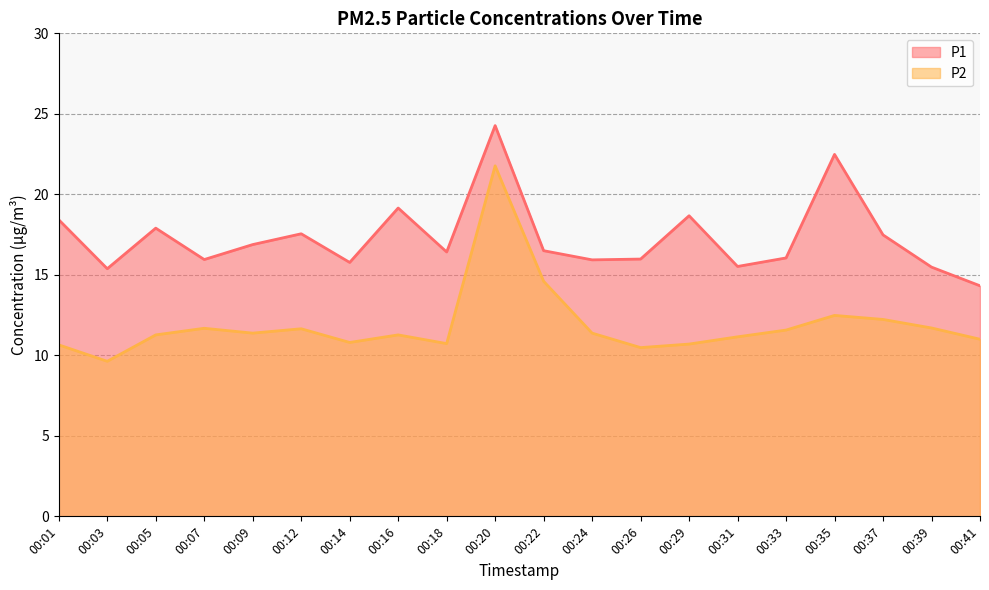

What is the difference between the second highest and second lowest values in the P1 series?

7.1